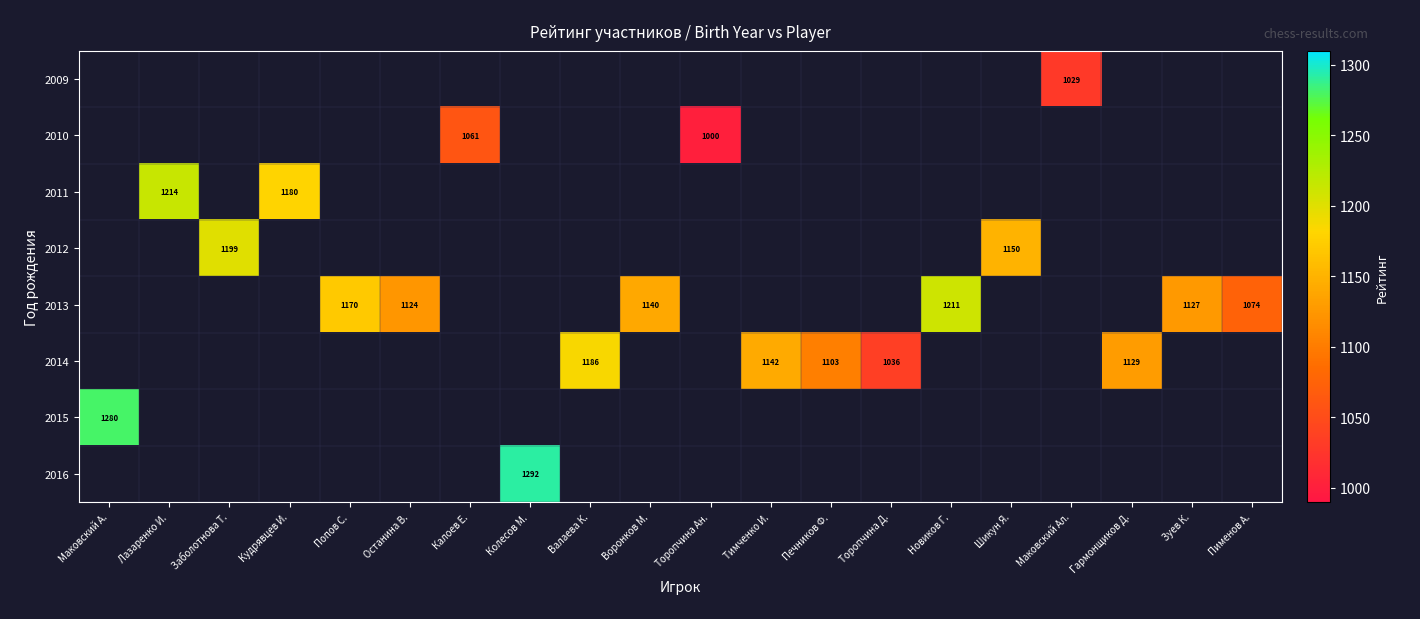

Which category has the lowest value across all series?

Торопчина Ан.